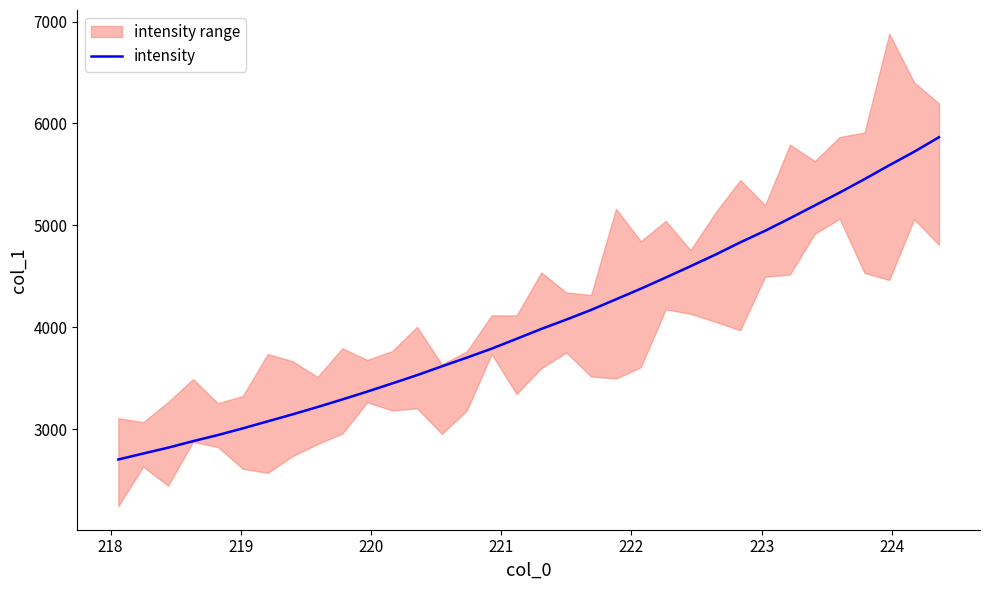

What is the difference between the second highest and minimum values?

3019.6